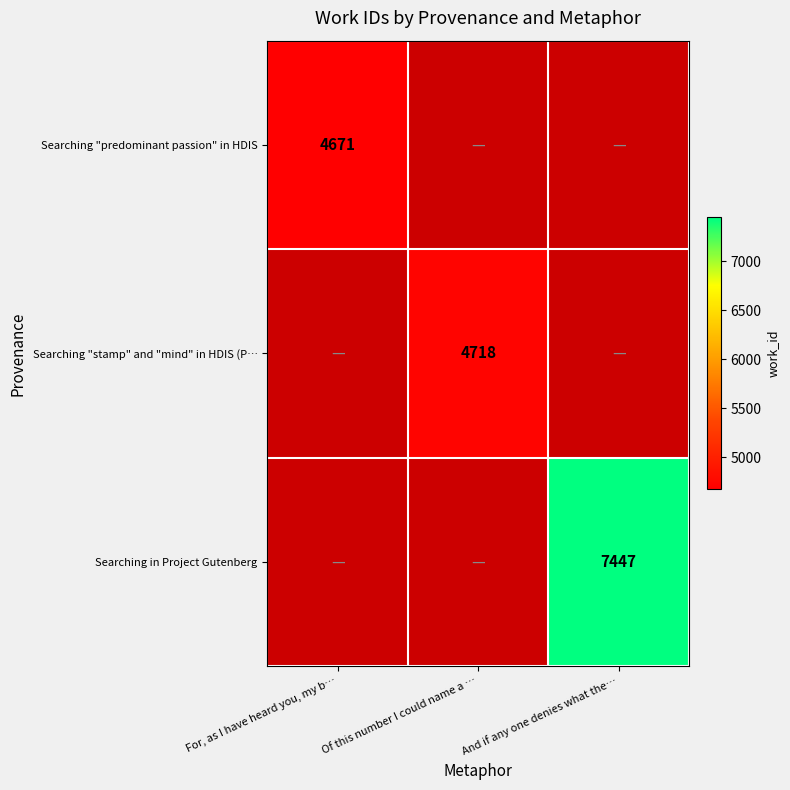

At which category does the chart reach its minimum across all series?

For, as I have heard you, my b…